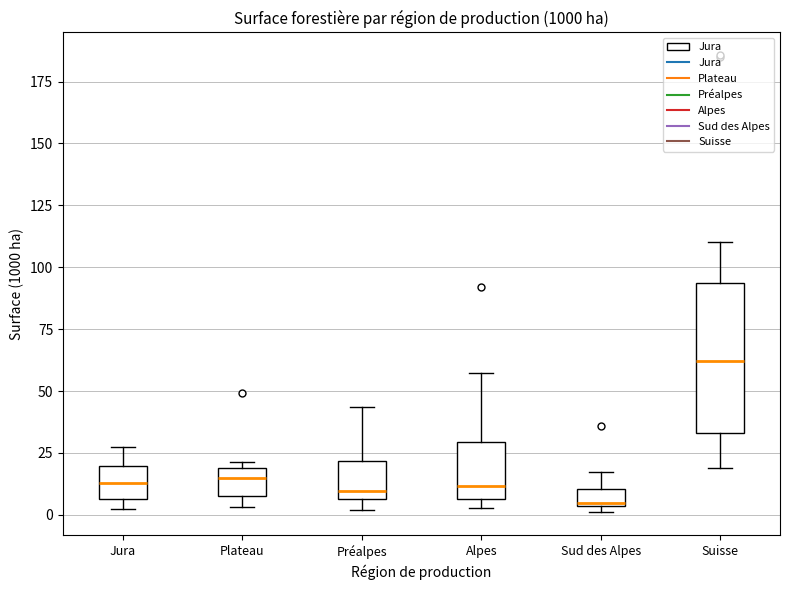

Which box is the tallest, from its lower edge to its upper edge?

Suisse